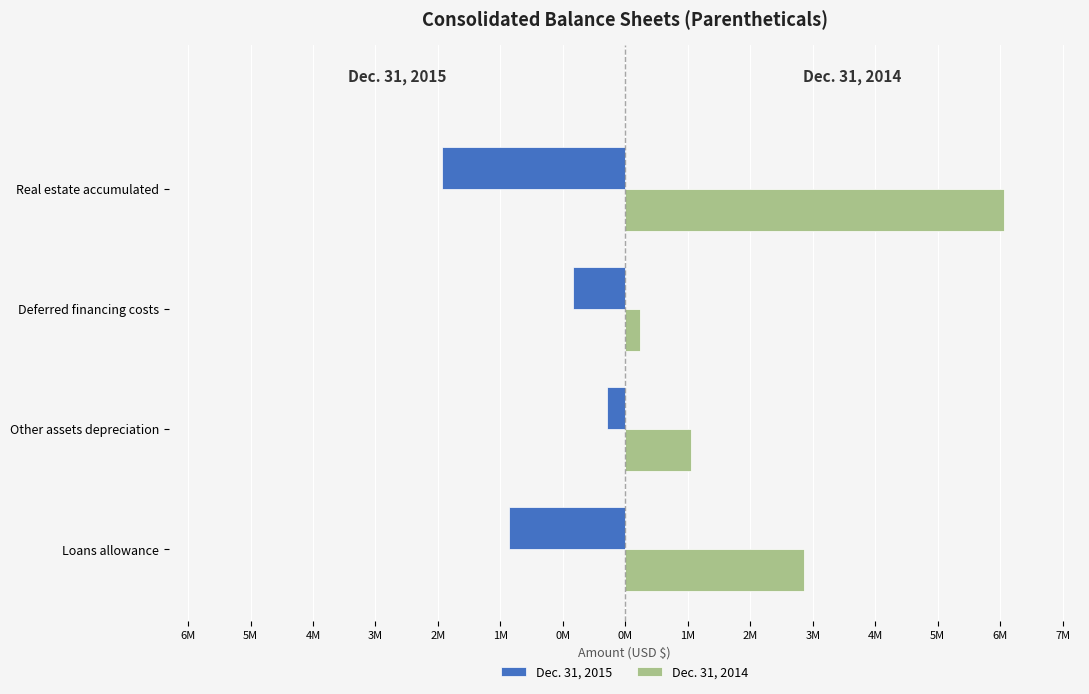

What is the average value of the Dec. 31, 2014 series?

2565872